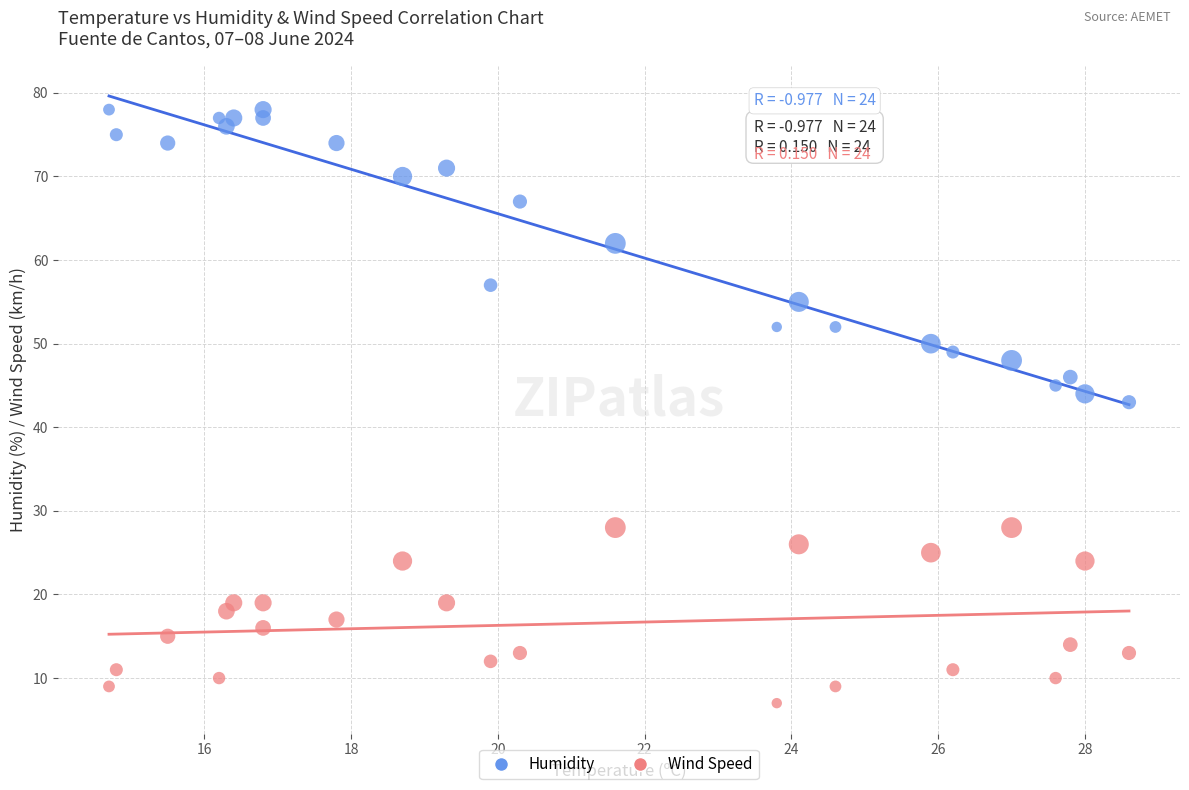

Across all data points, what is the range of Y values (max minus min)?

71